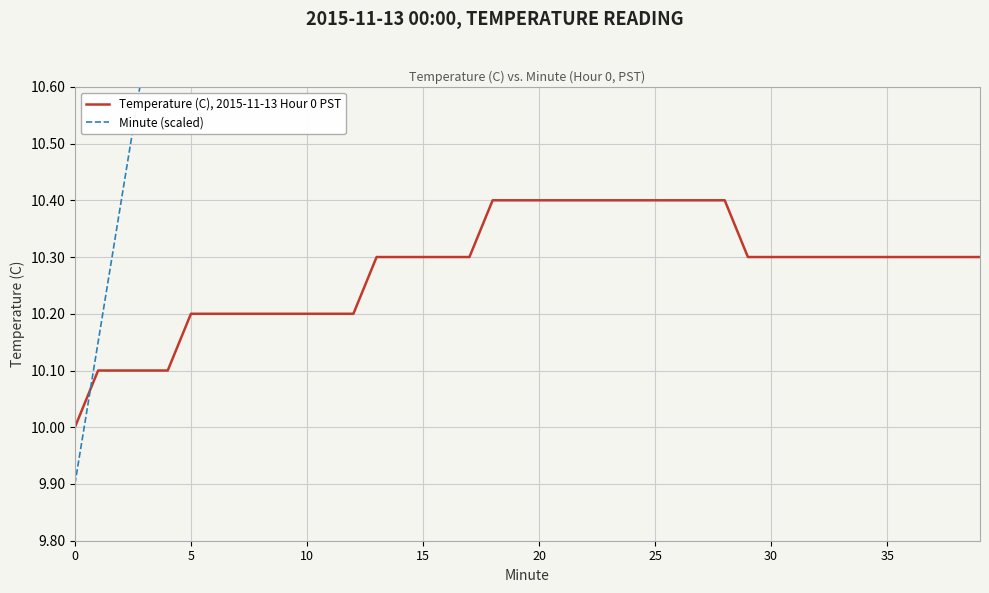

What is the maximum value for Temperature (C), 2015-11-13 Hour 0 PST?

10.4